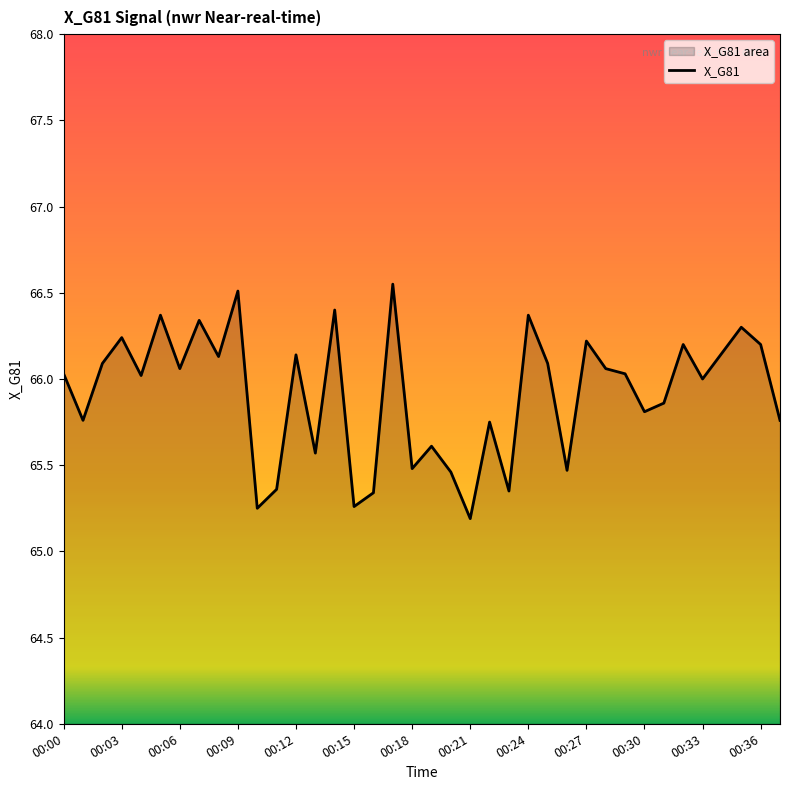

How many interior local peaks (higher than both neighbors) does the data have?

13